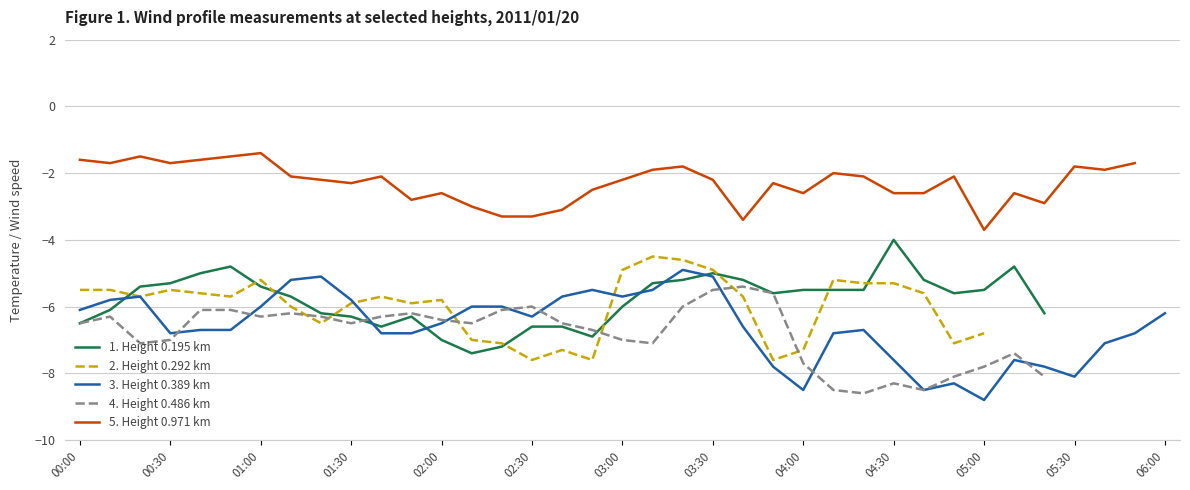

In 2. Height 0.292 km, how many points are higher than both neighbors (excluding endpoints)?

7